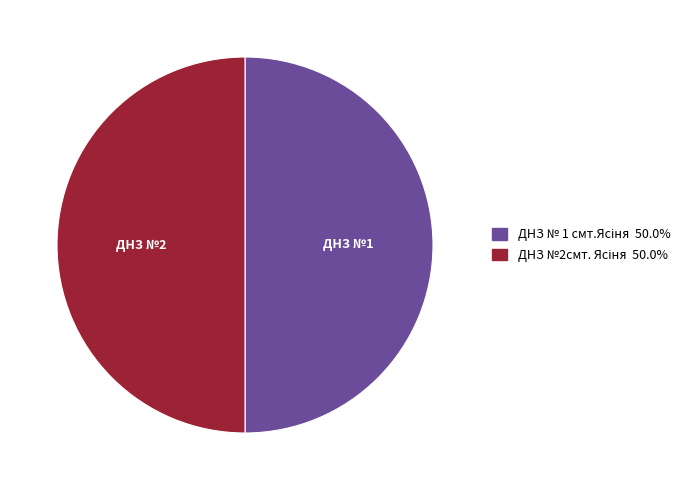

Which category has the smallest portion of the pie?

ДНЗ № 1 смт.Ясіня